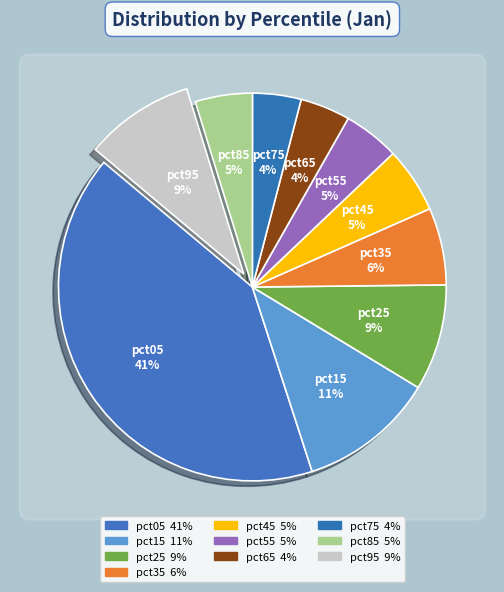

Does any single category account for the majority?

No